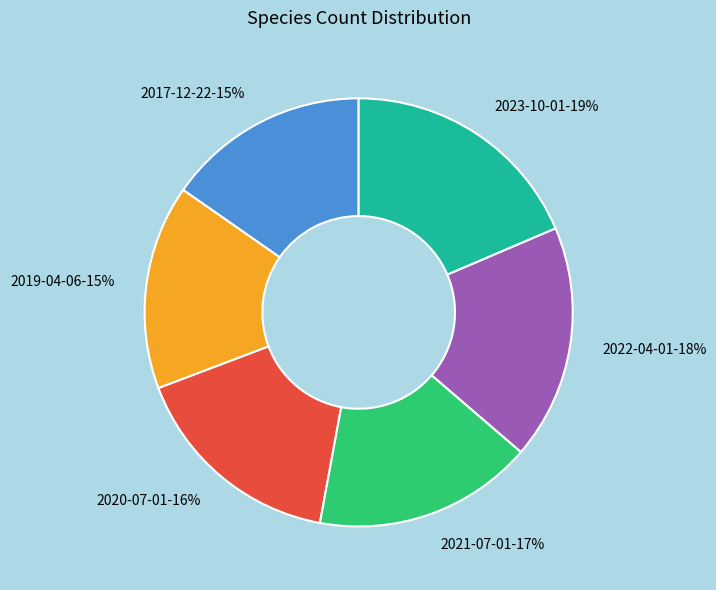

To the nearest percent, what is the average slice percentage?

17%